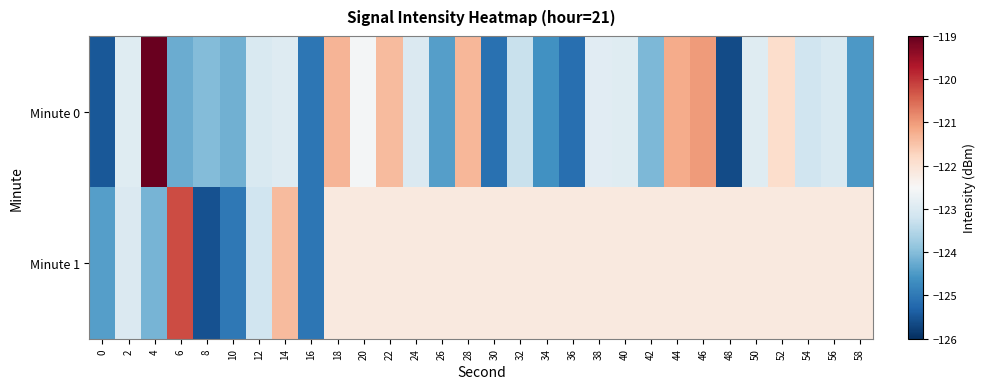

Rank the series at 12 from lowest to highest value.

Minute 1, Minute 0